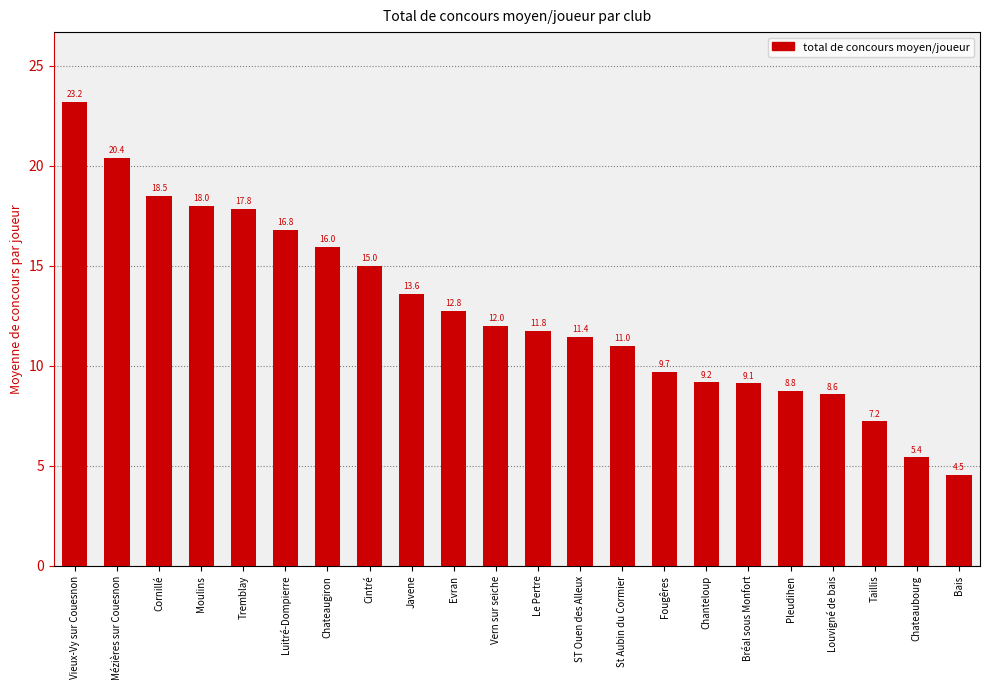

Which category has the lowest value across all series?

Bais